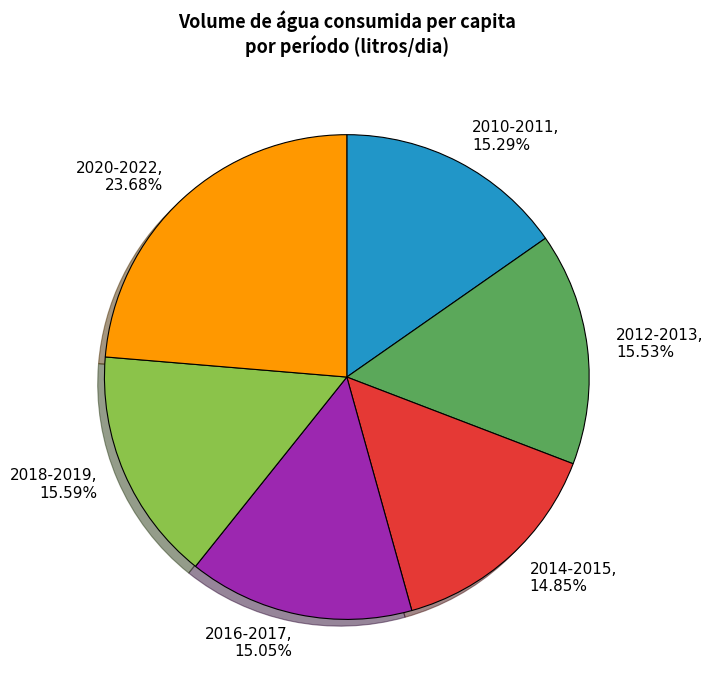

Is there a majority slice in this chart?

No